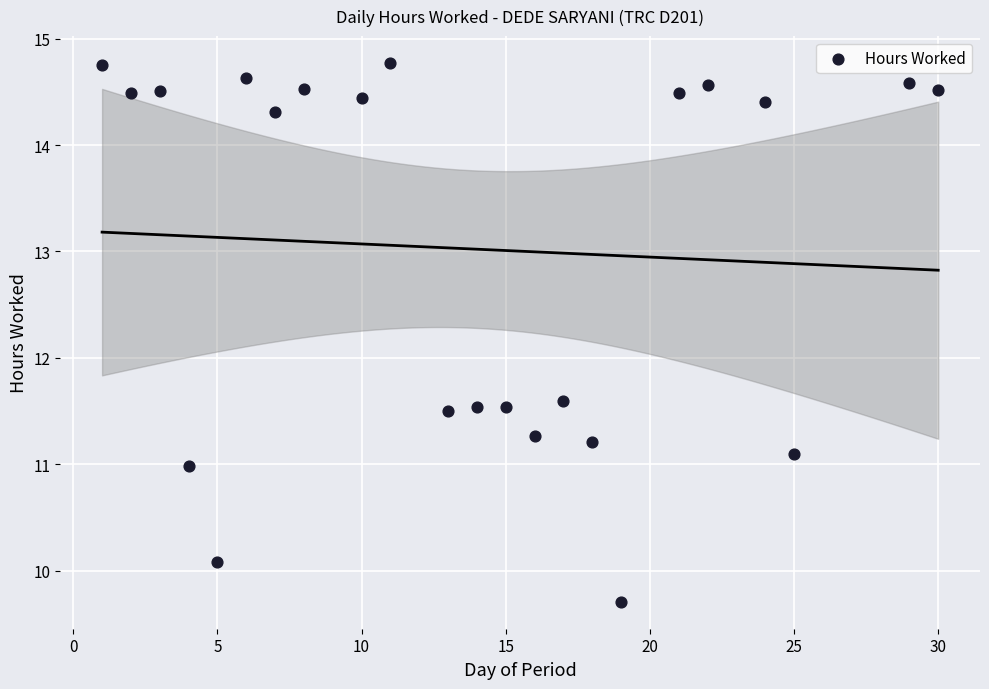

What is the range of X values (max minus min)?

29.0